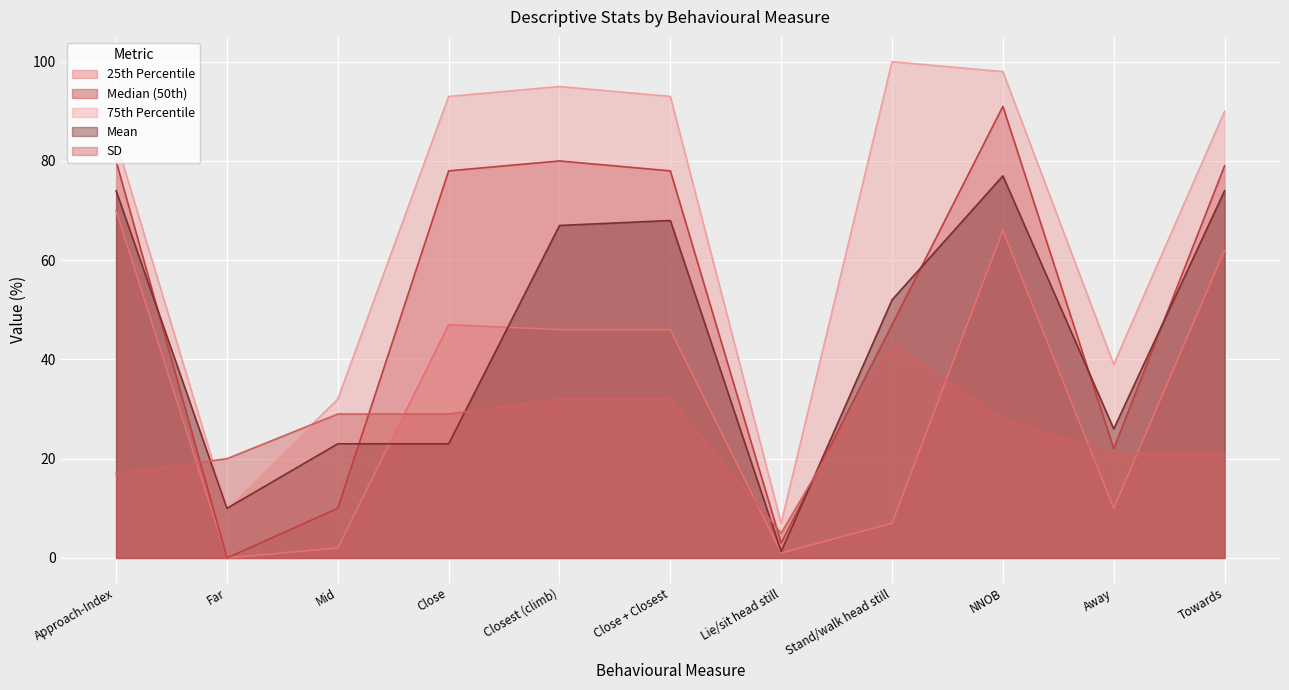

Which category has the highest value in the Mean series?

NNOB